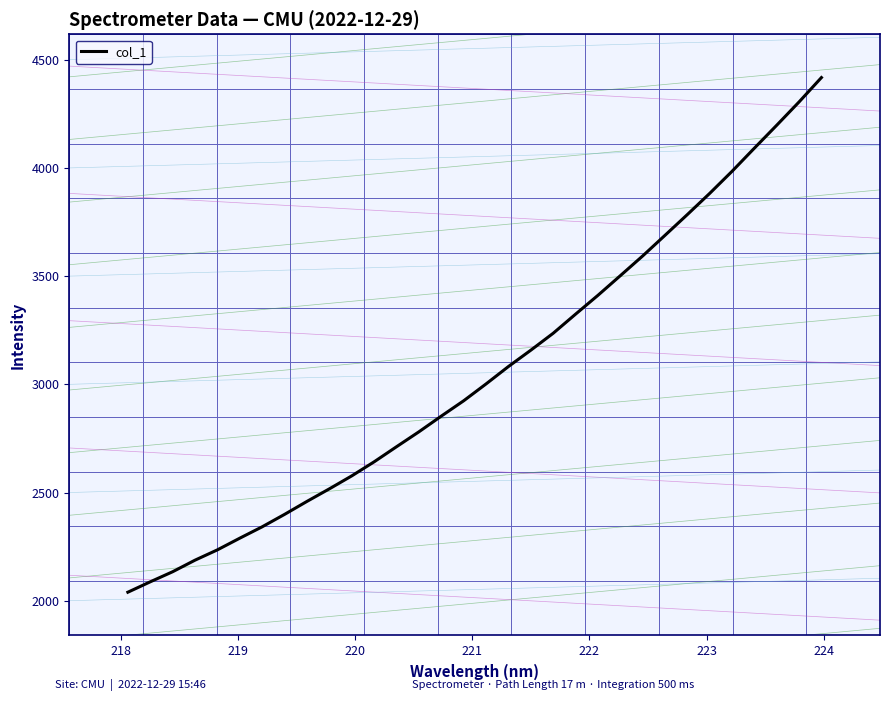

How many lines are shown in the chart?

1